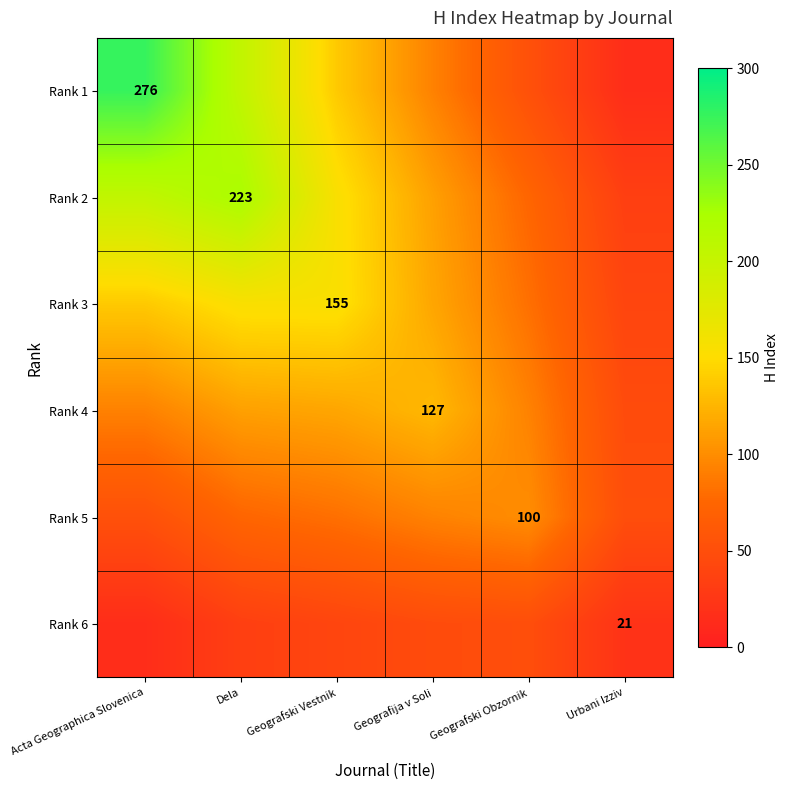

At which label does Rank 2 reach its peak?

Dela